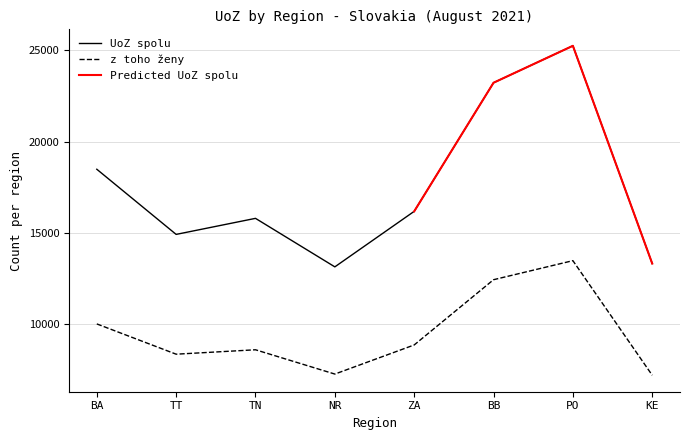

True or false: UoZ spolu has more than 2 points higher than both neighbors.

False